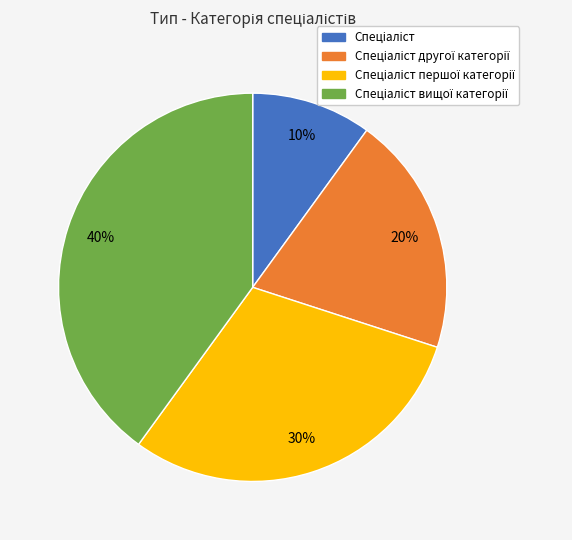

Is there any slice that represents more than half of the pie?

No